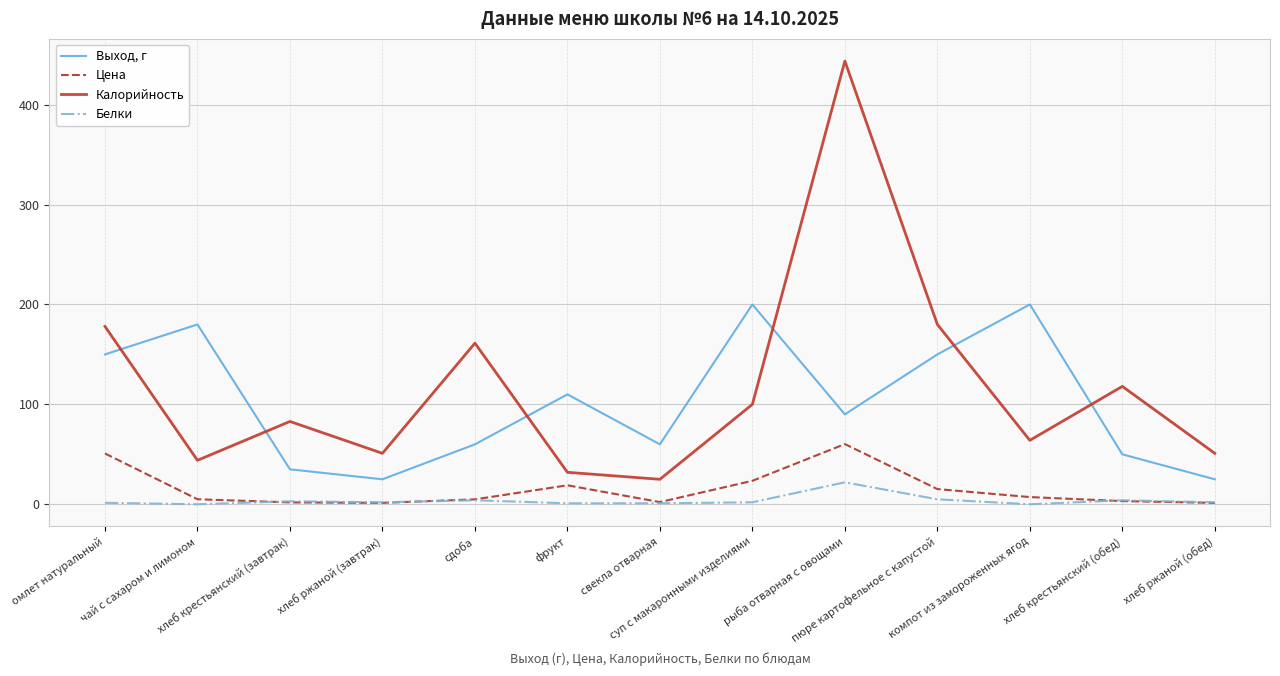

Count the number of categories in the chart.

13